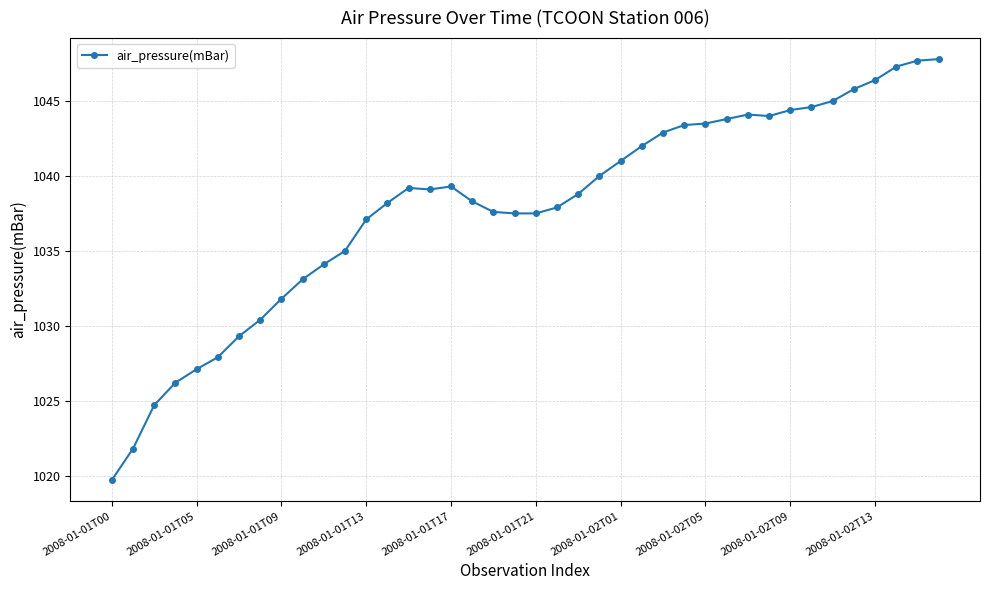

What is the smallest value displayed?

1019.7